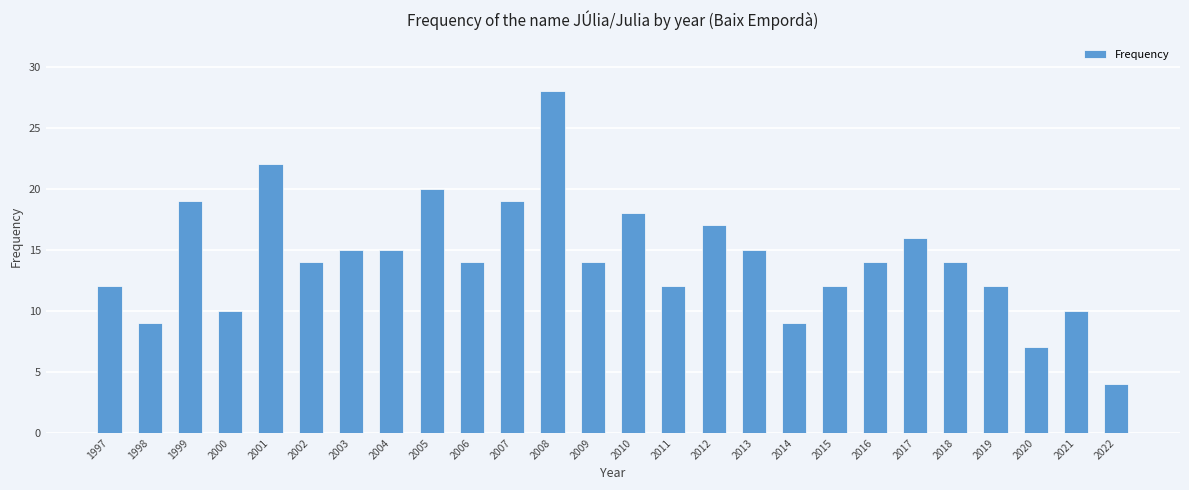

What is the difference between the second highest and second lowest values?

15